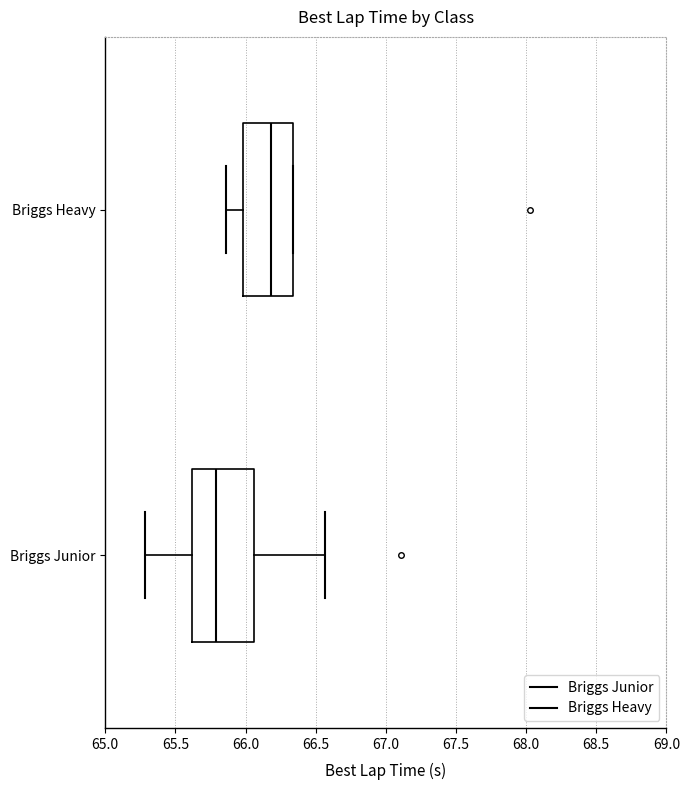

Reading bottom to top, transcribe this box plot: for each box, give where its median line is, the range the box spans, and where its two whiskers end, as read against the x-axis. The values are not printed on the chart, so give them approximately, as read against the axis.

Briggs Junior: median 65.80, box 65.60 to 66.05, whiskers 65.30 to 66.55
Briggs Heavy: median 66.20, box 66.00 to 66.35, whiskers 65.85 to 66.35